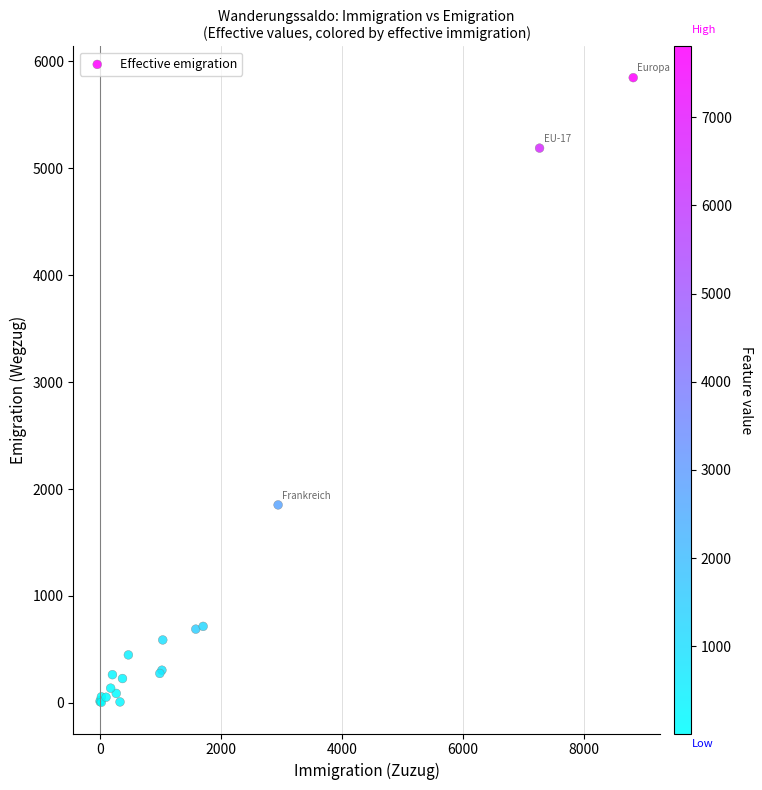

What Y value in the scatter plot is closest to 2927?

1852